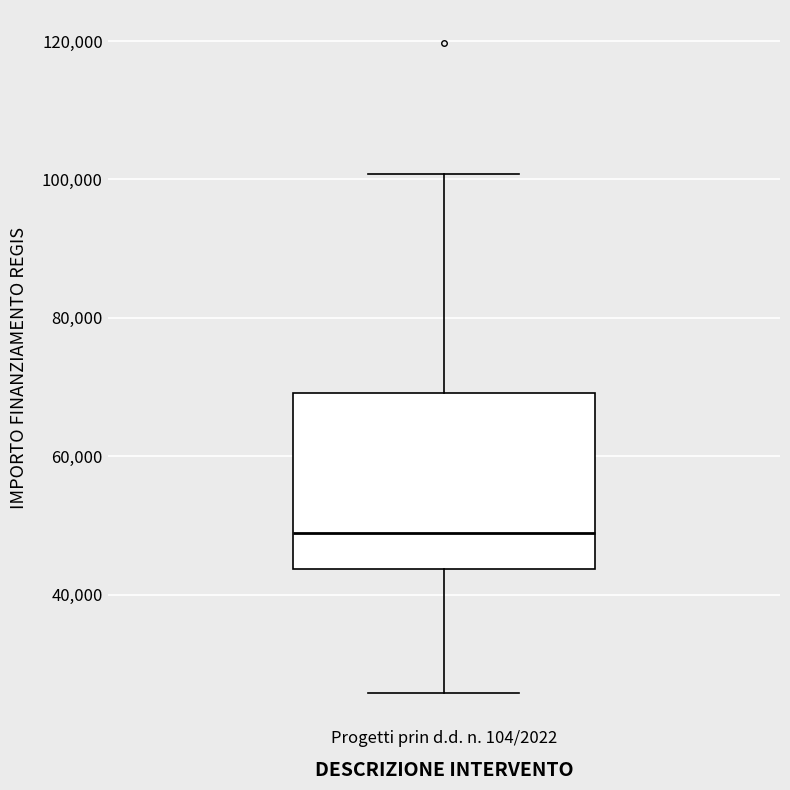

Read this box plot against the y-axis: the position of the median line, the range covered by the box, and the ends of both whiskers. The values are not printed on the chart, so give them approximately, as read against the axis.

median 48000, box 44000 to 70000, whiskers 26000 to 100000